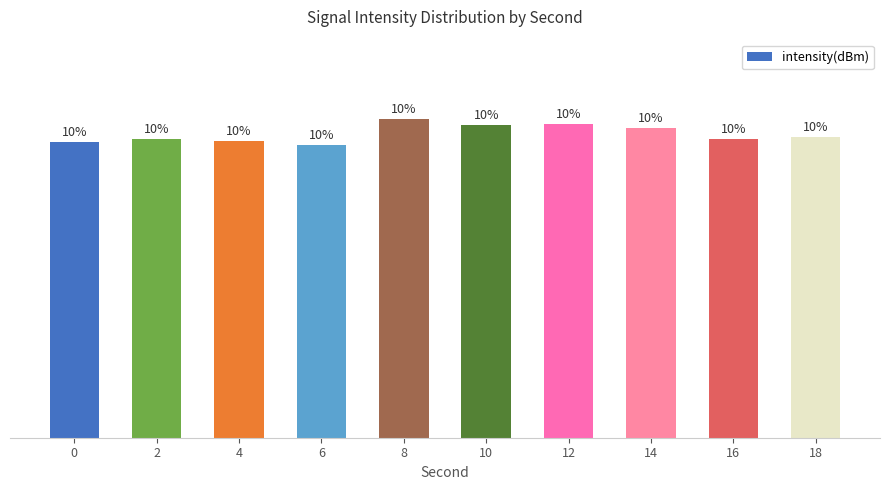

Which label corresponds to the smallest value in the chart?

6